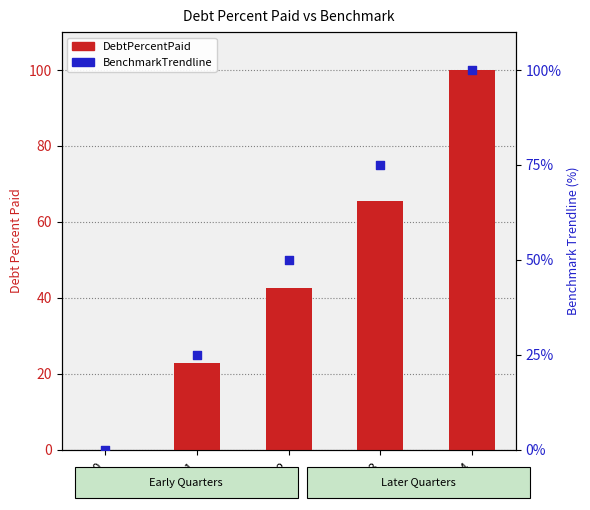

Which series has the largest total across all categories?

BenchmarkTrendline